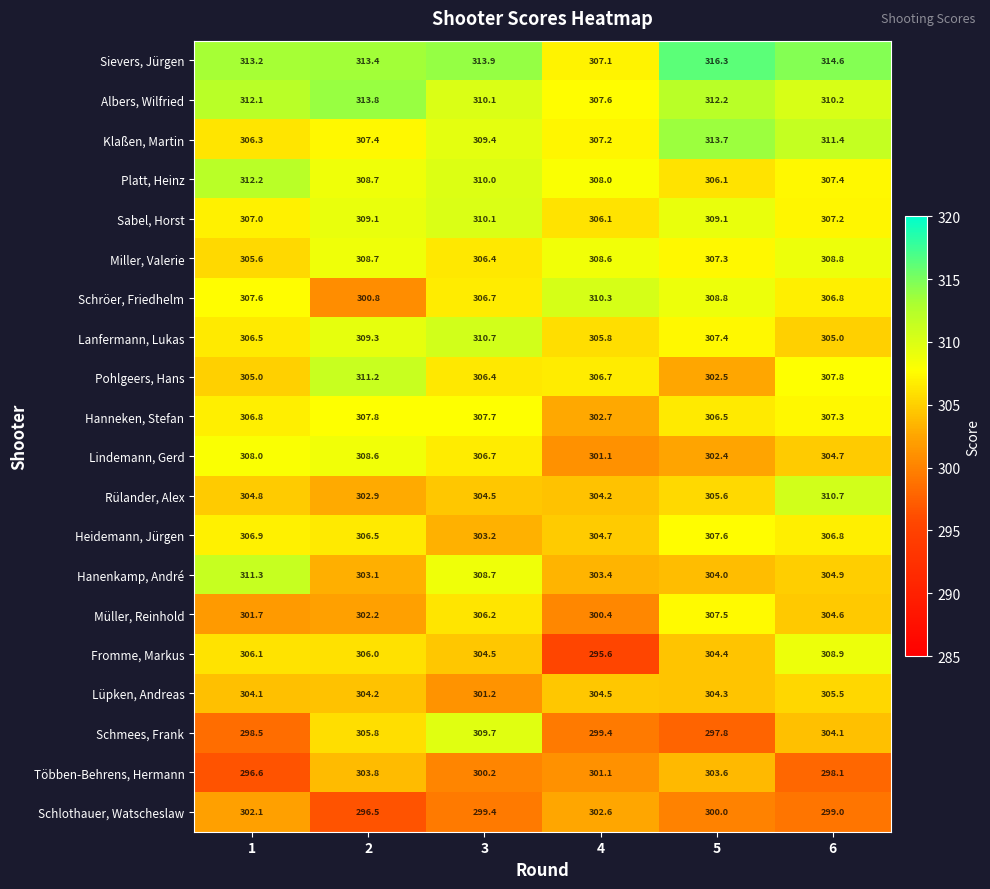

Where is Rülander, Alex nearest to the value 306?

5